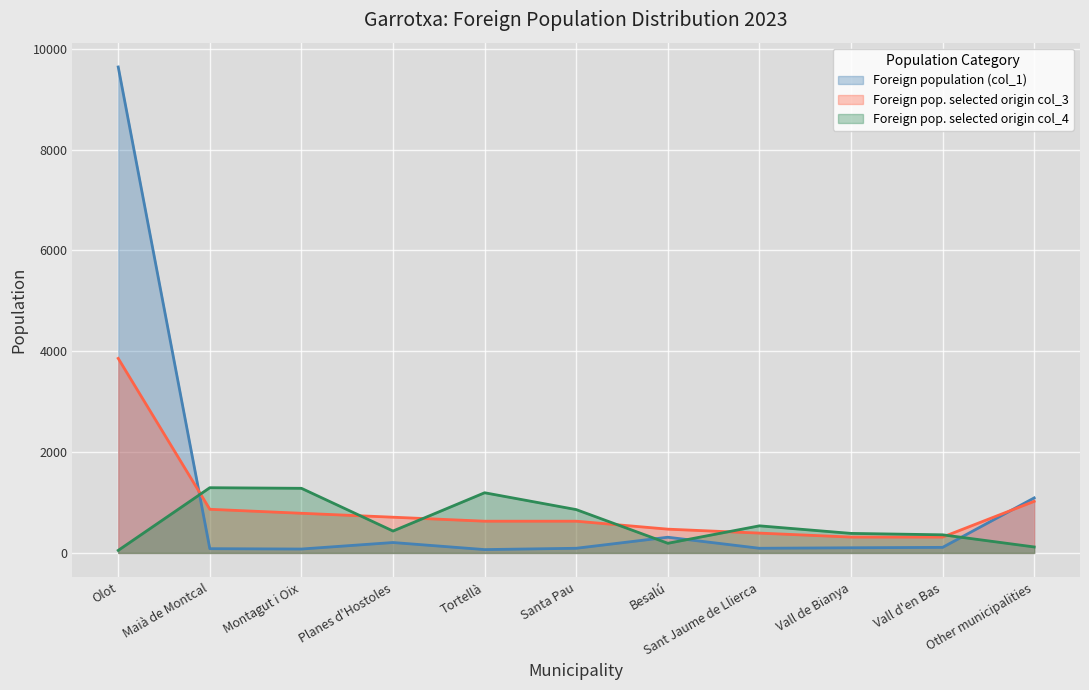

At which label does Foreign pop. selected origin col_3 reach its minimum?

Vall de Bianya